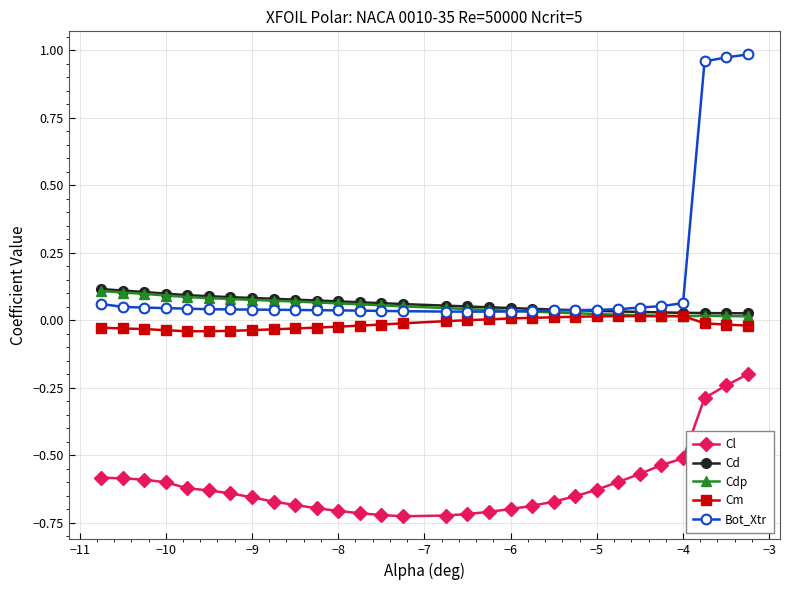

True or false: Cm has more than 1 interior local peaks.

True